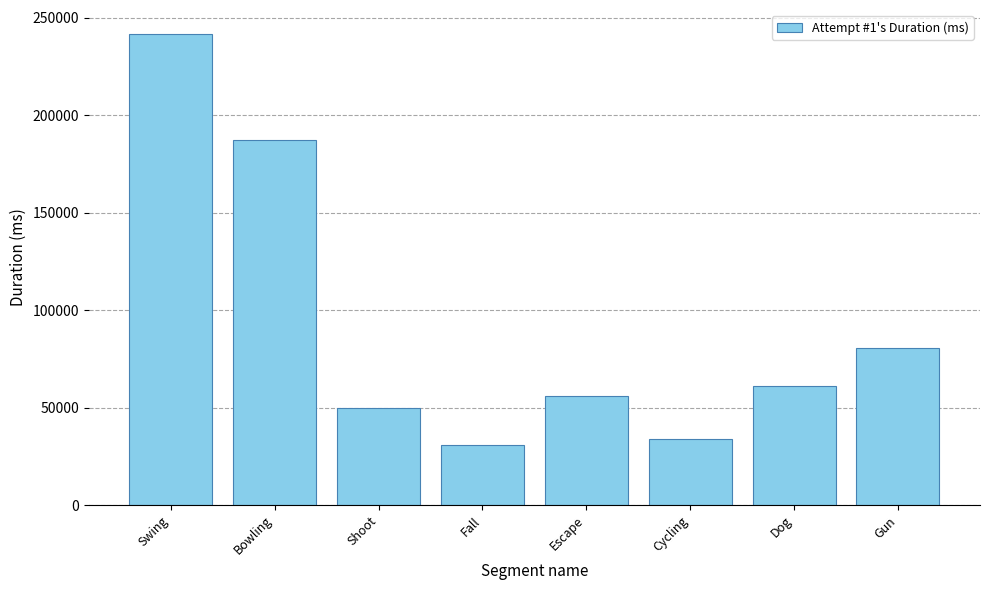

What is the difference between the values at Bowling and Dog?

126313